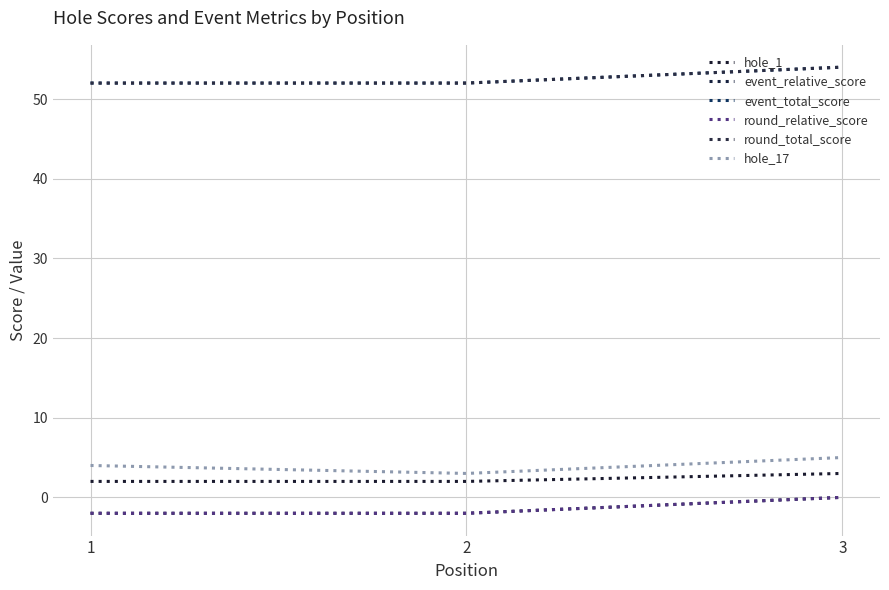

Count the hole_1 values in the range 2 to 3.

3